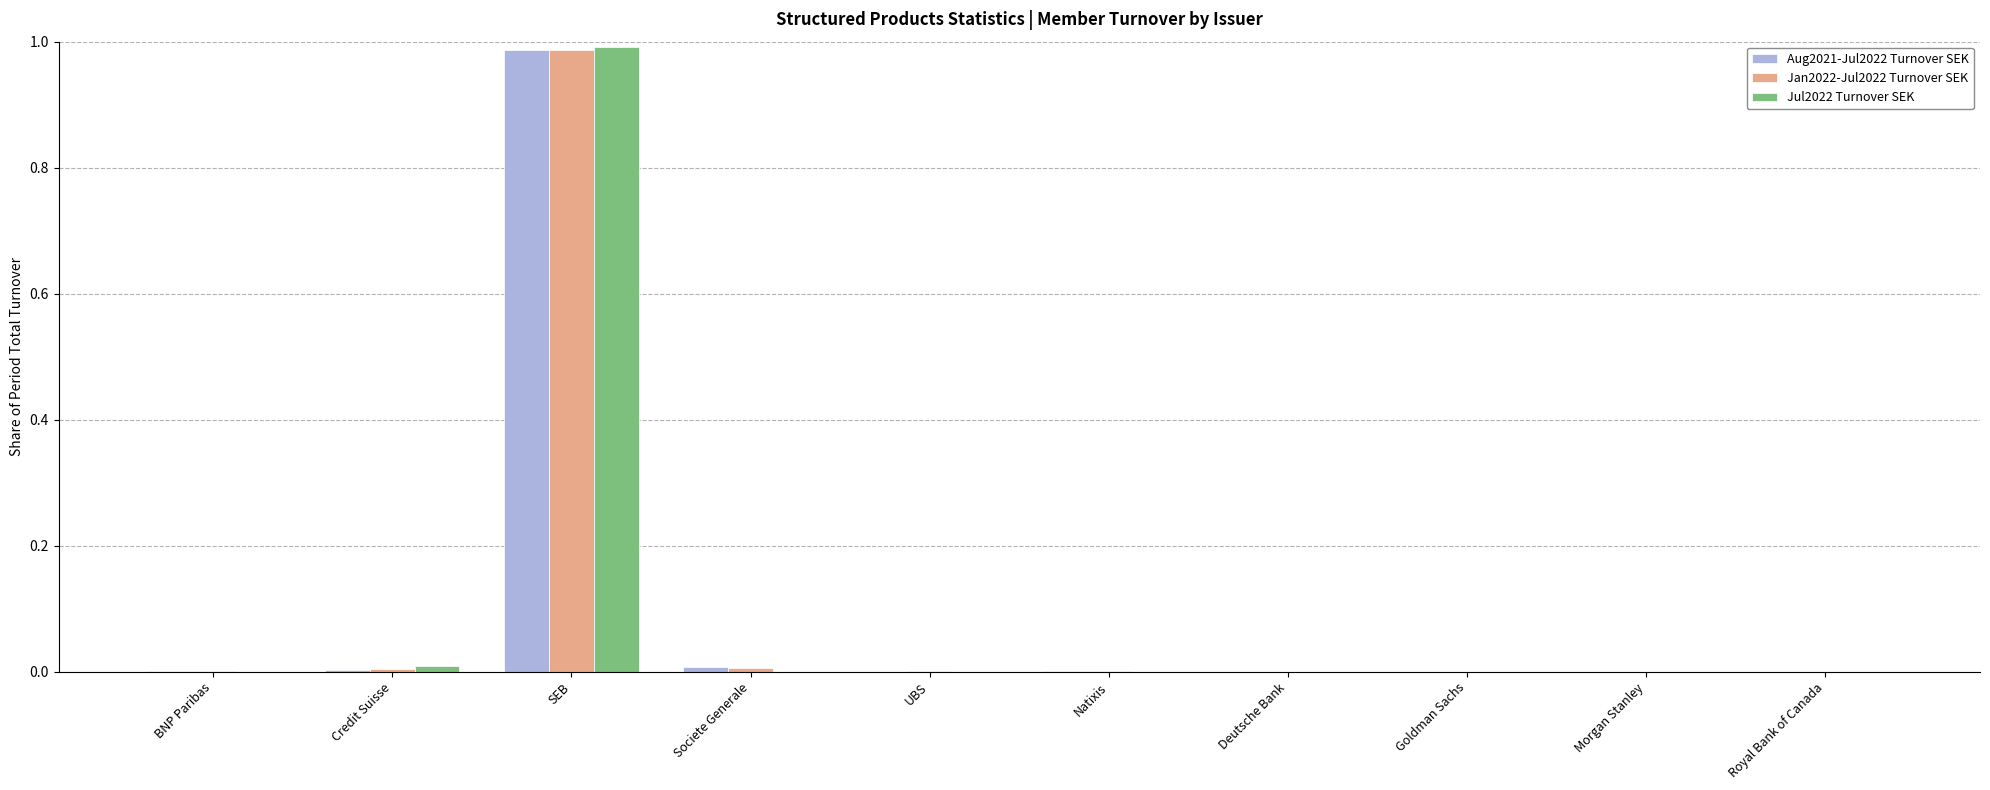

At which category does the chart reach its peak across all series?

SEB